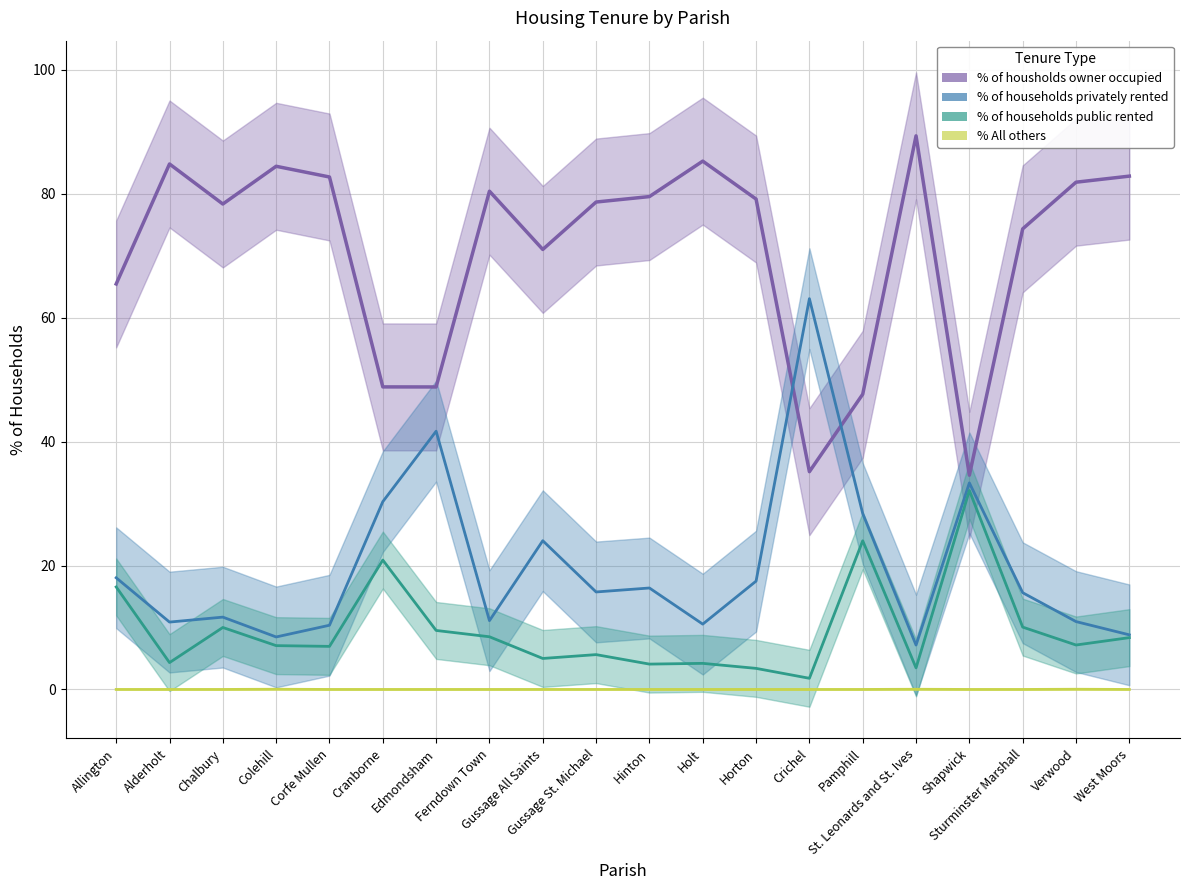

List the labels in order of % of housholds owner occupied value, smallest first.

Shapwick, Crichel, Pamphill, Edmondsham, Cranborne, Allington, Gussage All Saints, Sturminster Marshall, Chalbury, Gussage St. Michael, Horton, Hinton, Ferndown Town, Verwood, Corfe Mullen, West Moors, Colehill, Alderholt, Holt, St. Leonards and St. Ives